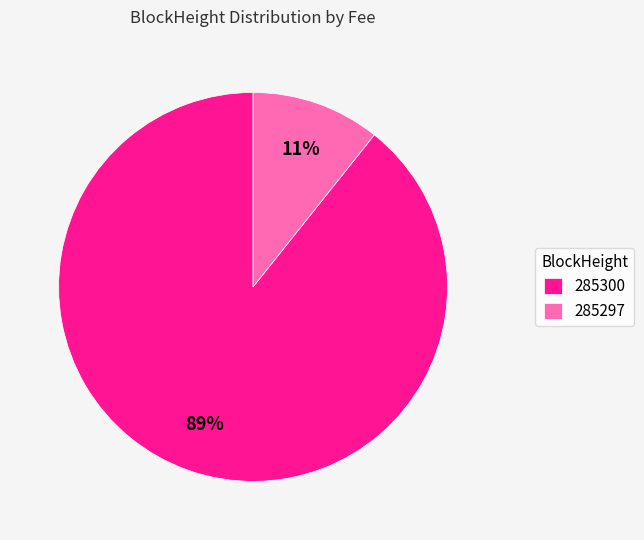

To the nearest percent, what percentage of the pie is 285300?

89%